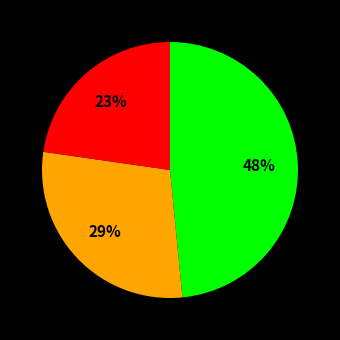

Is there any slice that represents more than half of the pie?

No